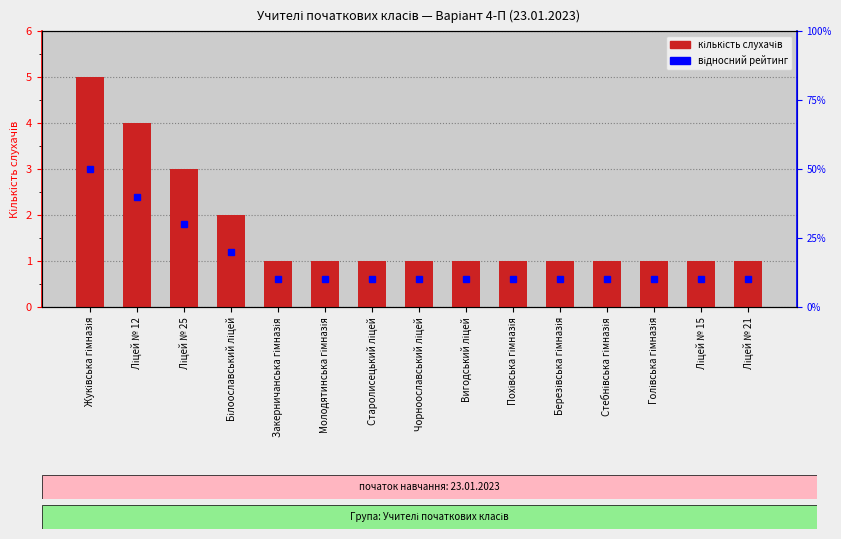

Which label corresponds to the largest value in the chart?

Жуківська гімназія